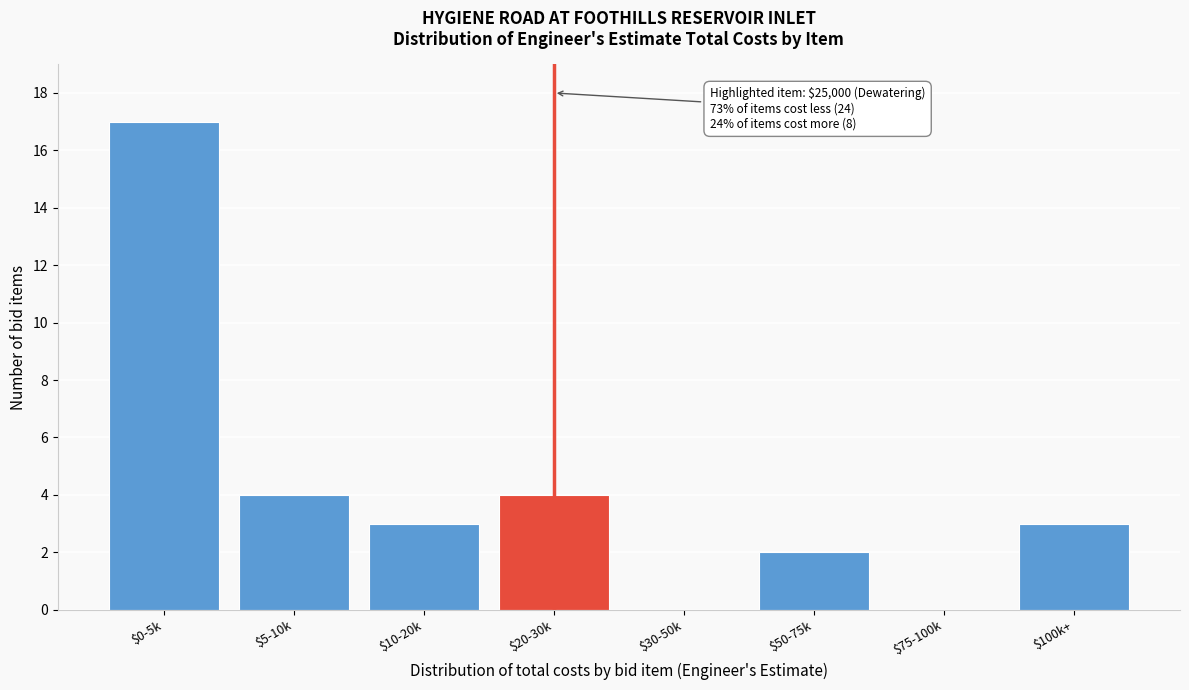

Is it true that the value at $5-10k is 4?

True